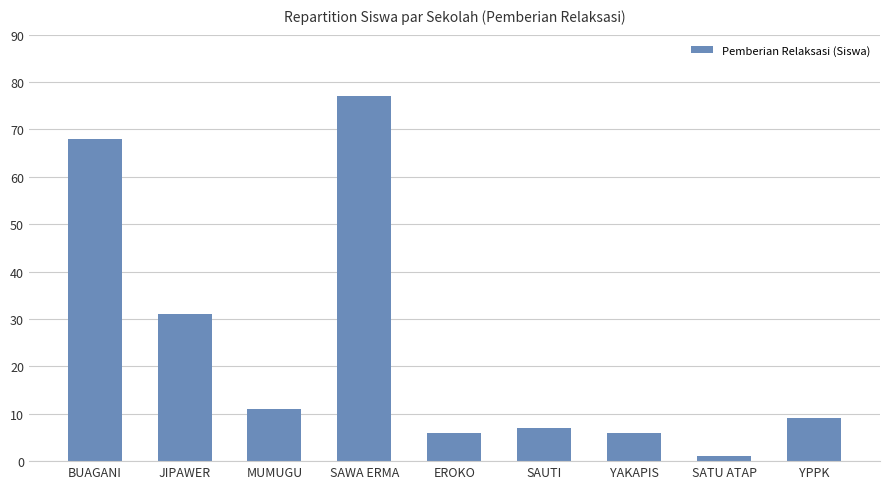

How many distinct data groups are displayed?

1